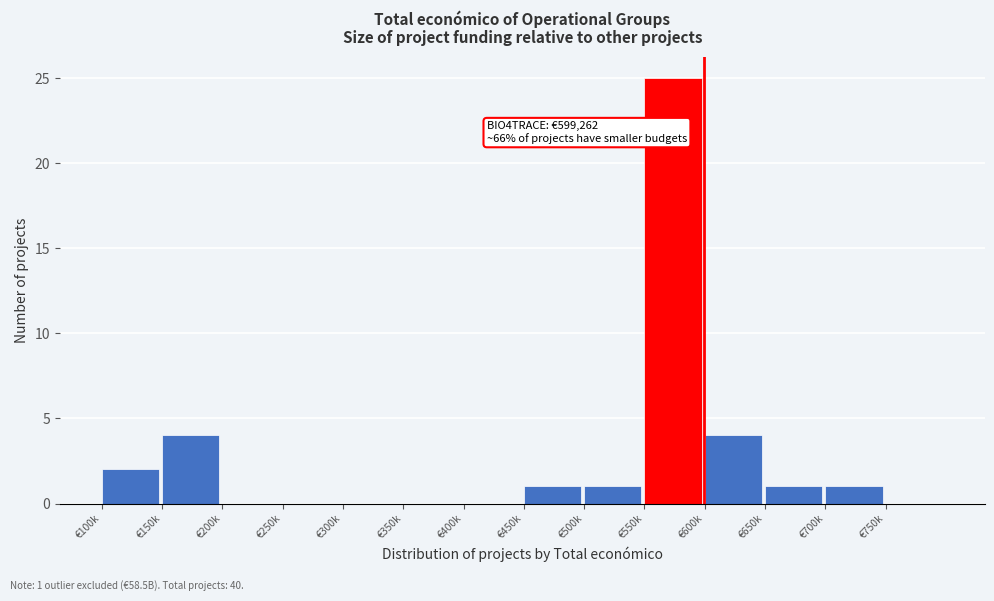

Reading right to left, extract all data points from this chart.

€750k=0	€700k=1	€650k=1	€600k=4	€550k=25	€500k=1	€450k=1	€400k=0	€350k=0	€300k=0	€250k=0	€200k=0	€150k=4	€100k=2